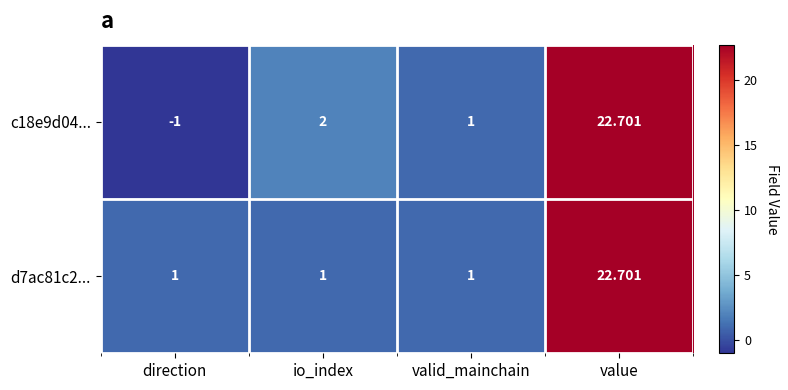

What is the minimum value shown in the chart?

-1.0